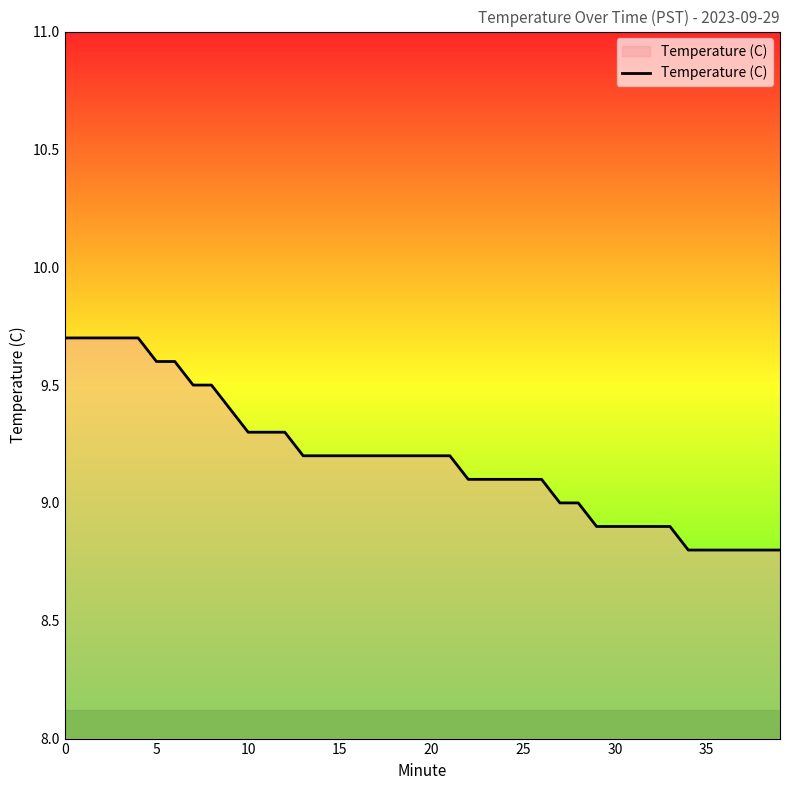

What is the greatest value displayed?

9.7